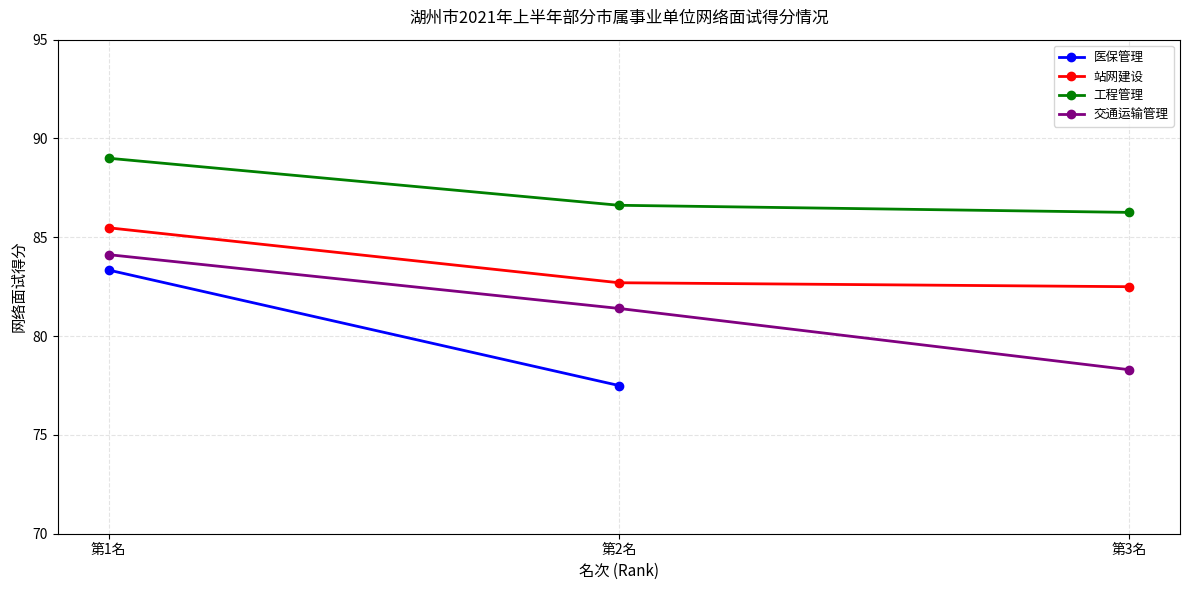

Where is 交通运输管理 nearest to the value 81?

第2名